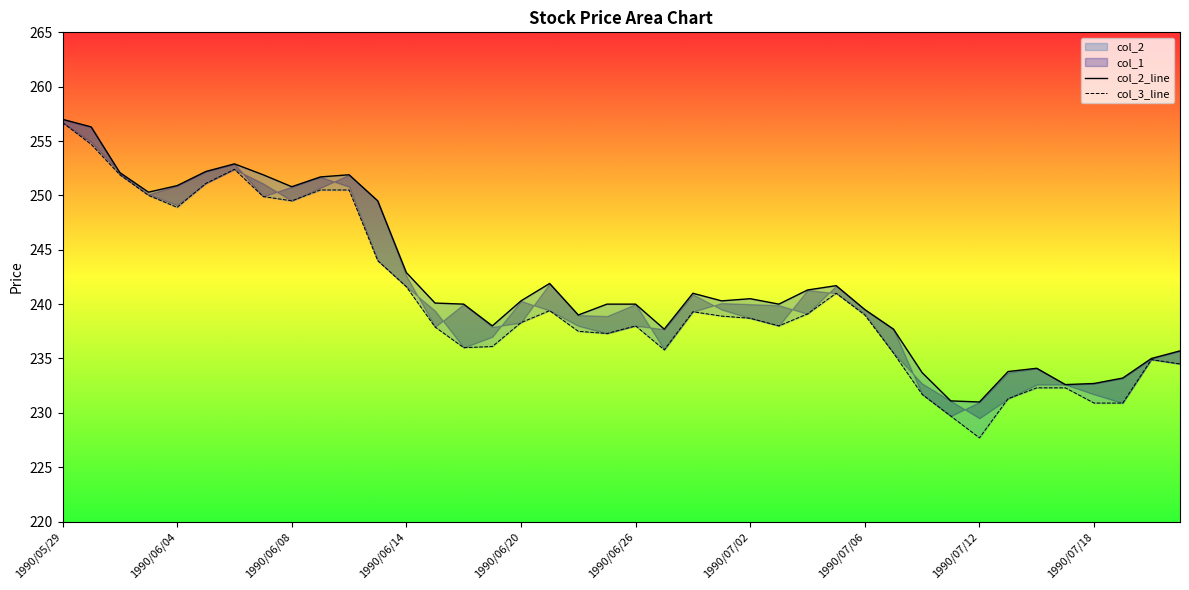

Which series has the largest total across all categories?

col_1